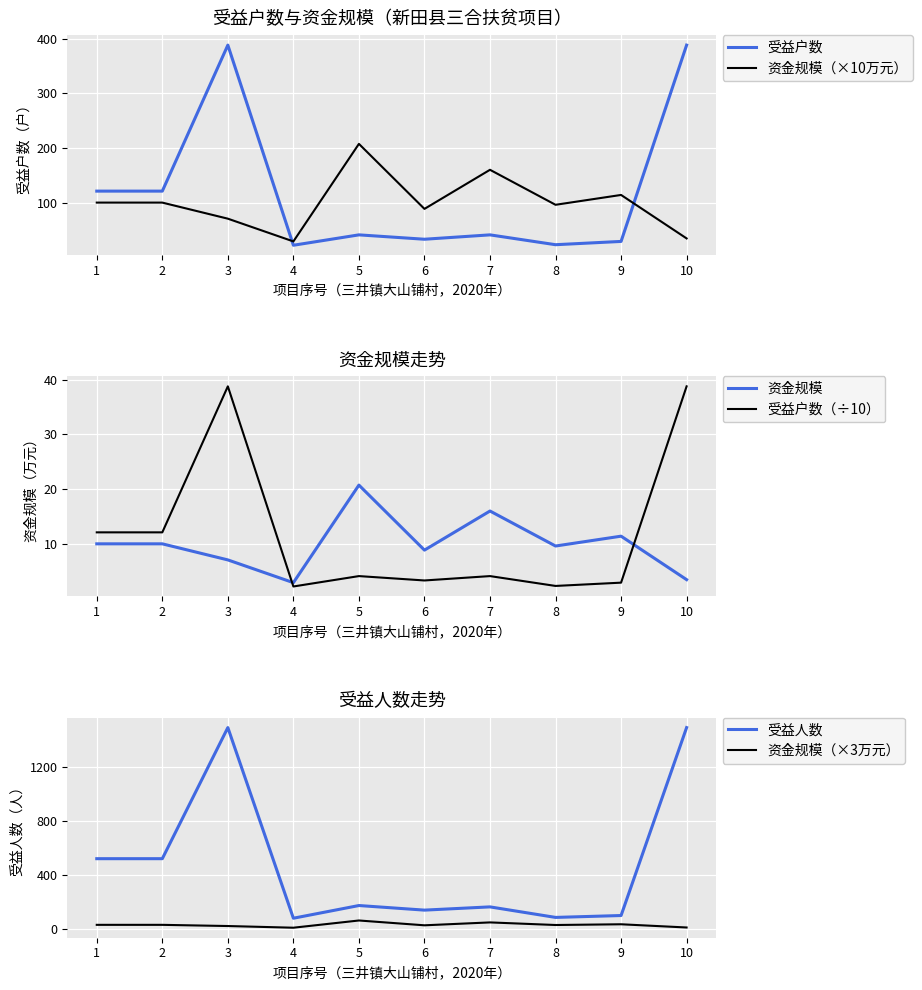

Which category has the lowest value across all series?

4